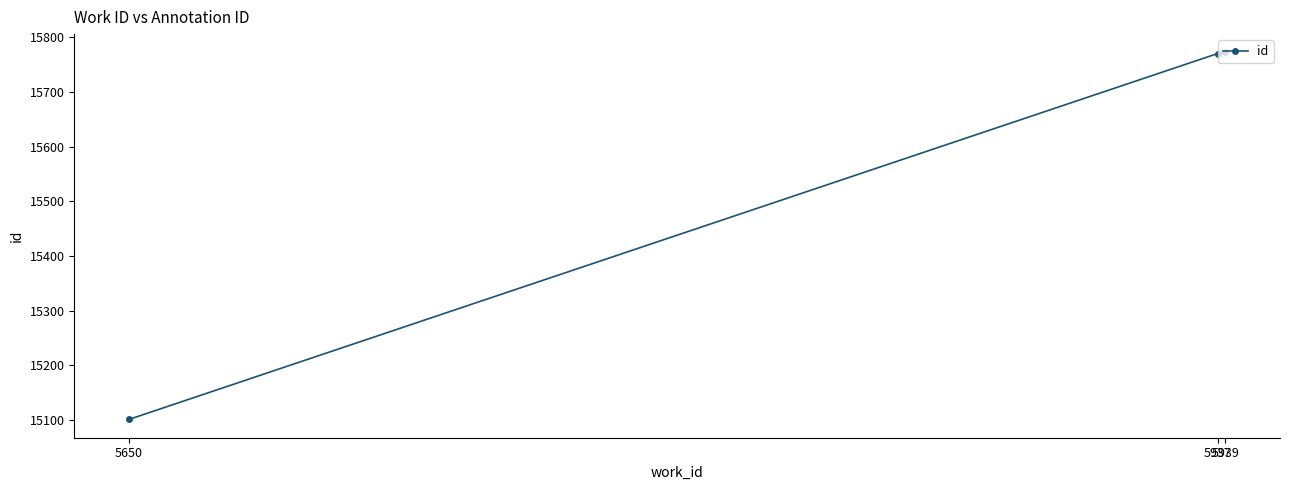

What is the sum of the values at 5650 and 5939?

30873